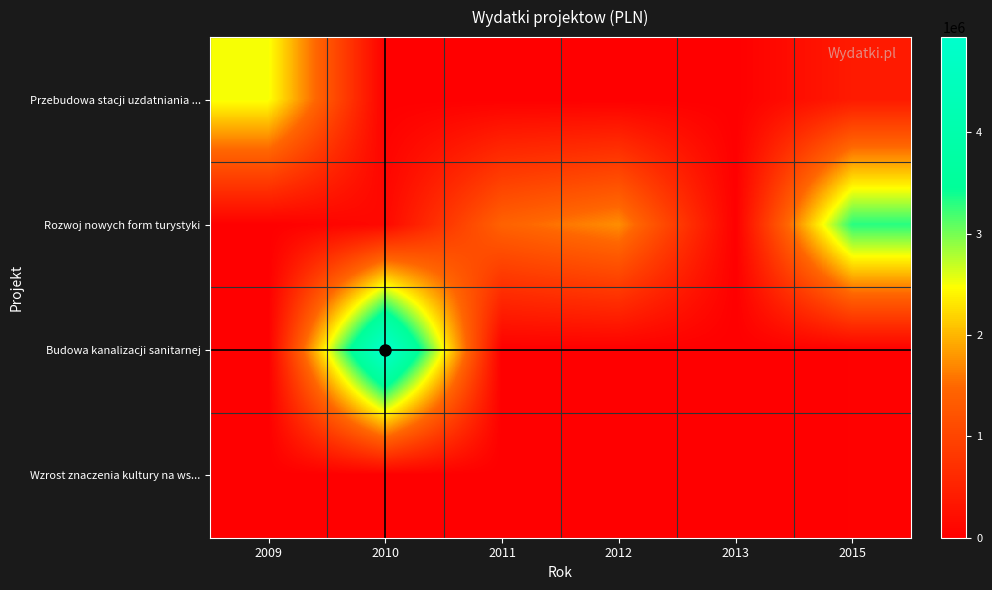

Which has a higher value, 2009 or 2012?

2009